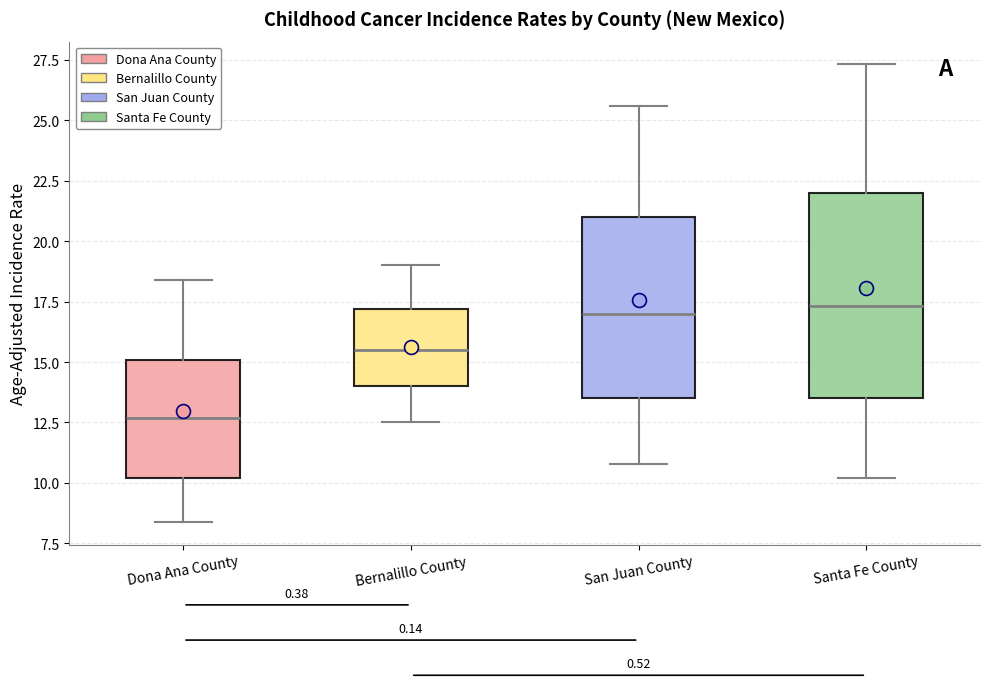

Where is the upper edge of the box for Bernalillo County on the y-axis? The values are not printed on the chart, so give them approximately, as read against the axis.

17.0